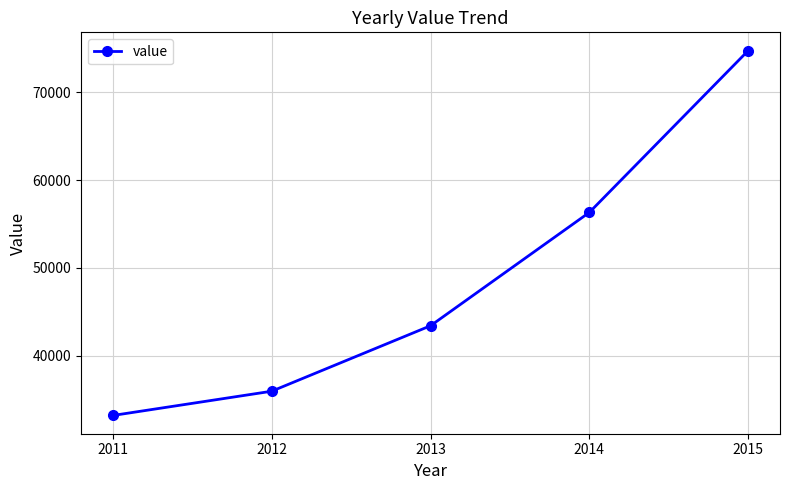

Count the number of values greater than 43410.

3